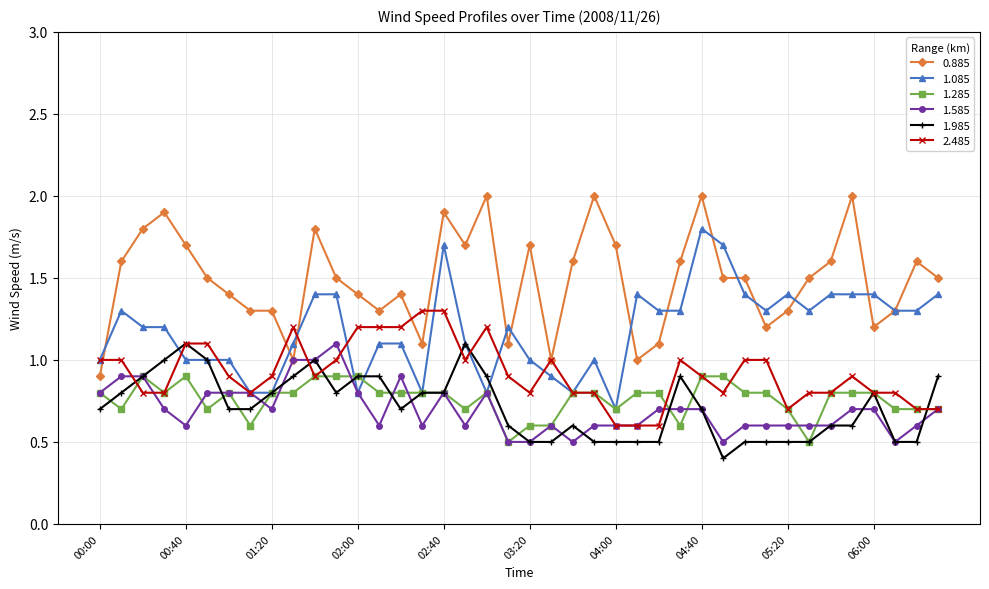

True or false: 1.985 has more than 0 points higher than both neighbors.

True